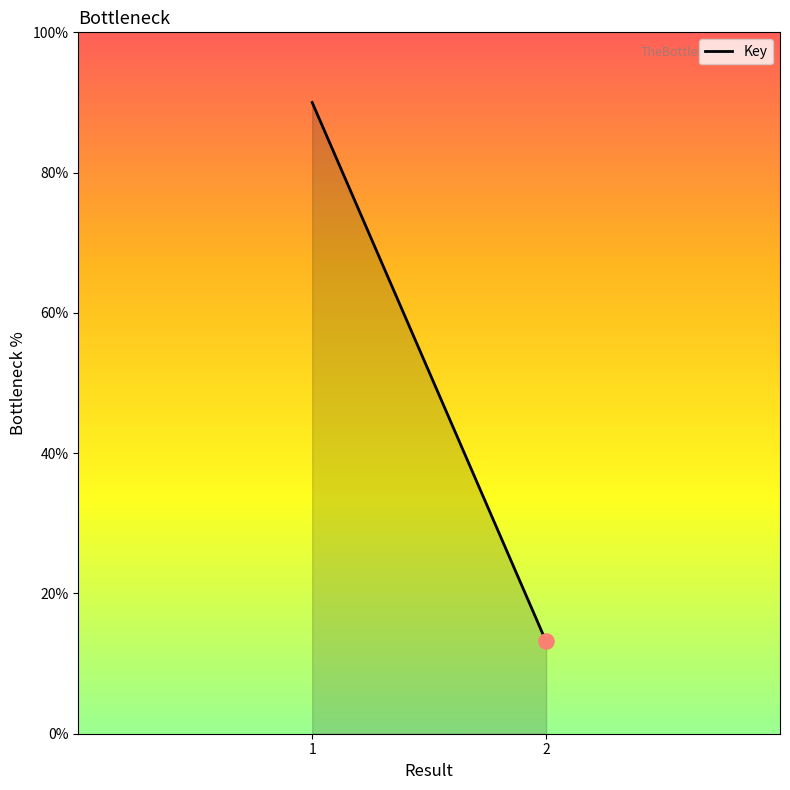

Between 1 and 2, which is larger?

1